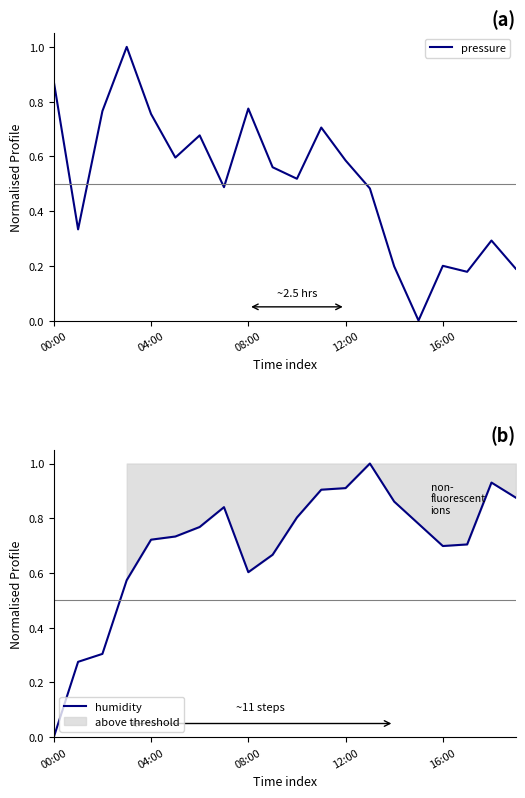

How many series are shown in this chart?

2